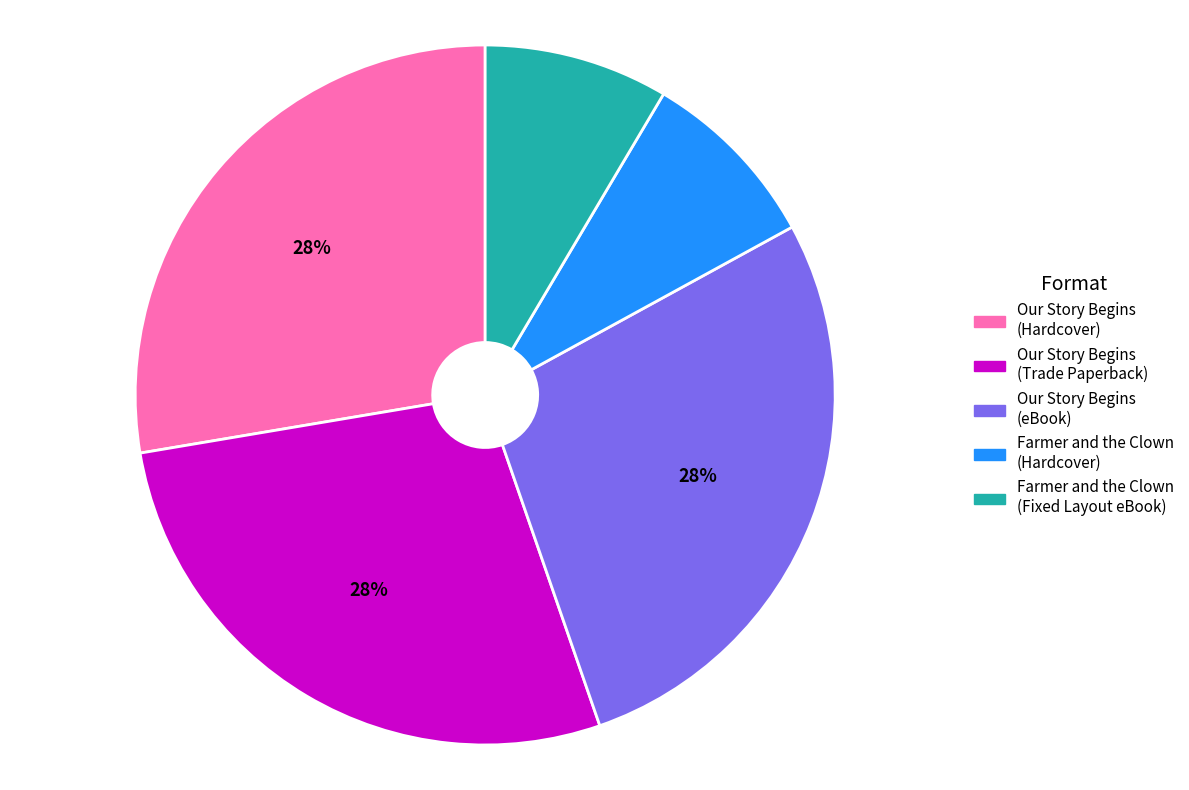

Does any single category account for the majority?

No